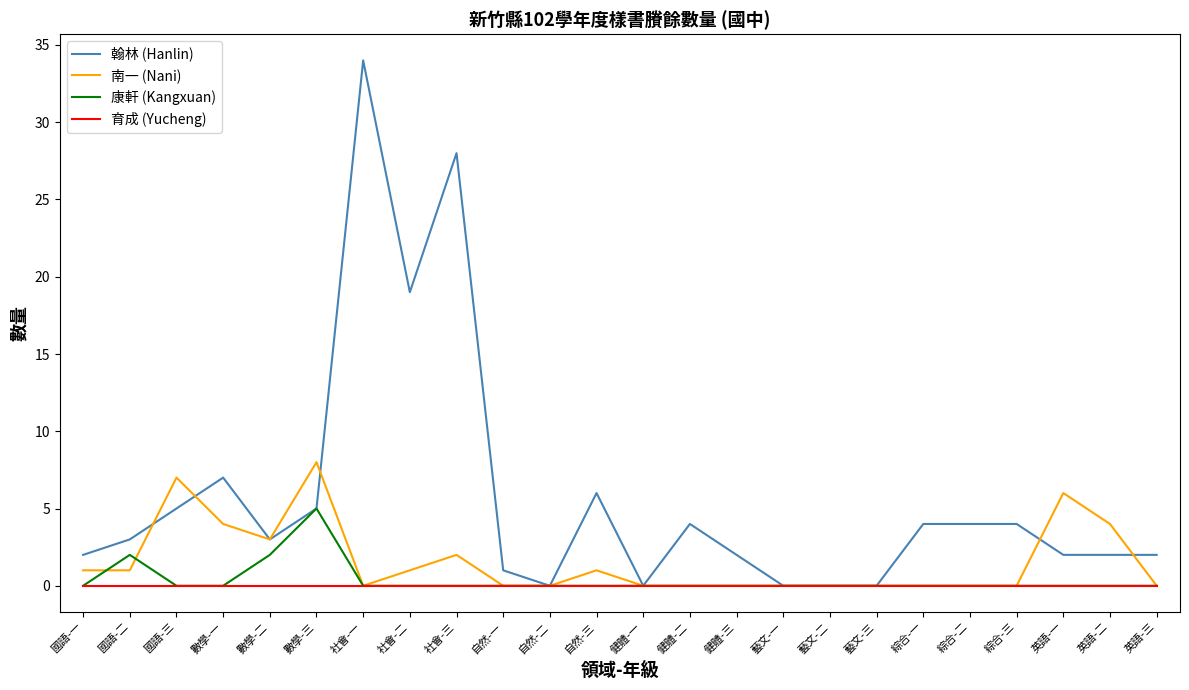

The 南一 (Nani) series shows -5 at 健體-三. True or false?

False